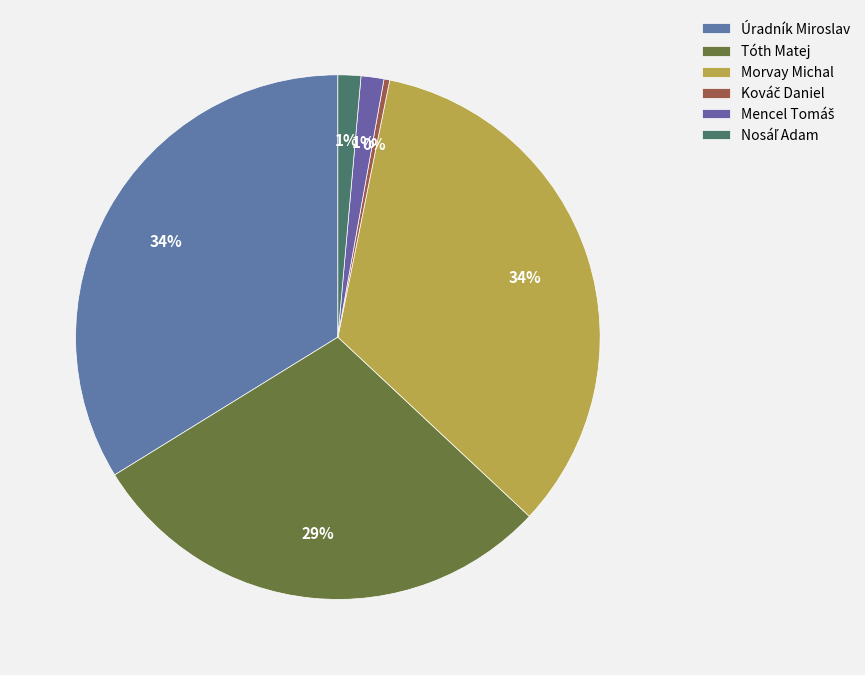

Does Nosáľ Adam represent more than half of the total?

No